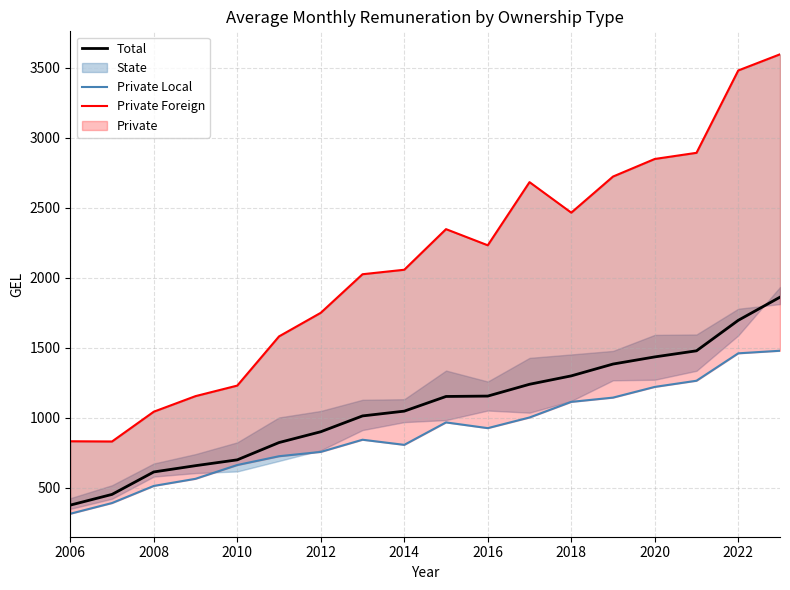

Which category has the lowest value in the Total series?

2006